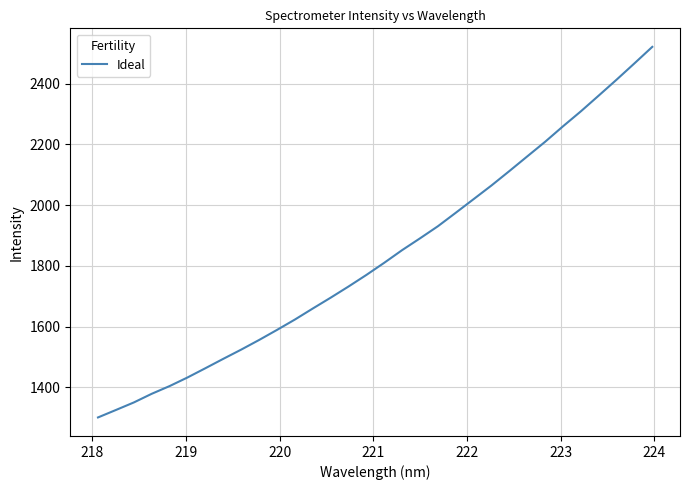

What is the greatest value displayed?

2521.3